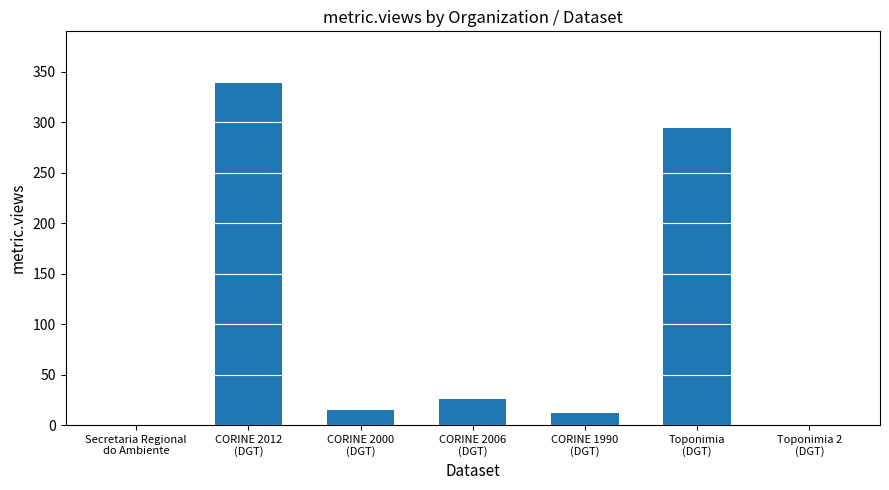

What is the sum of all values?

686